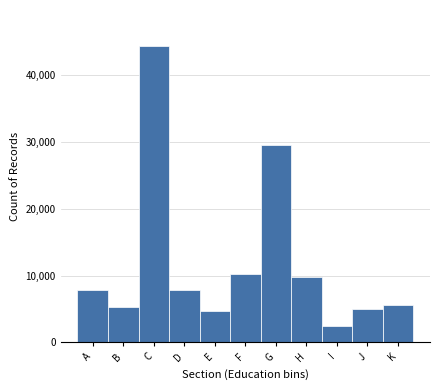

What is the value of the 9th bar from the left?

2493